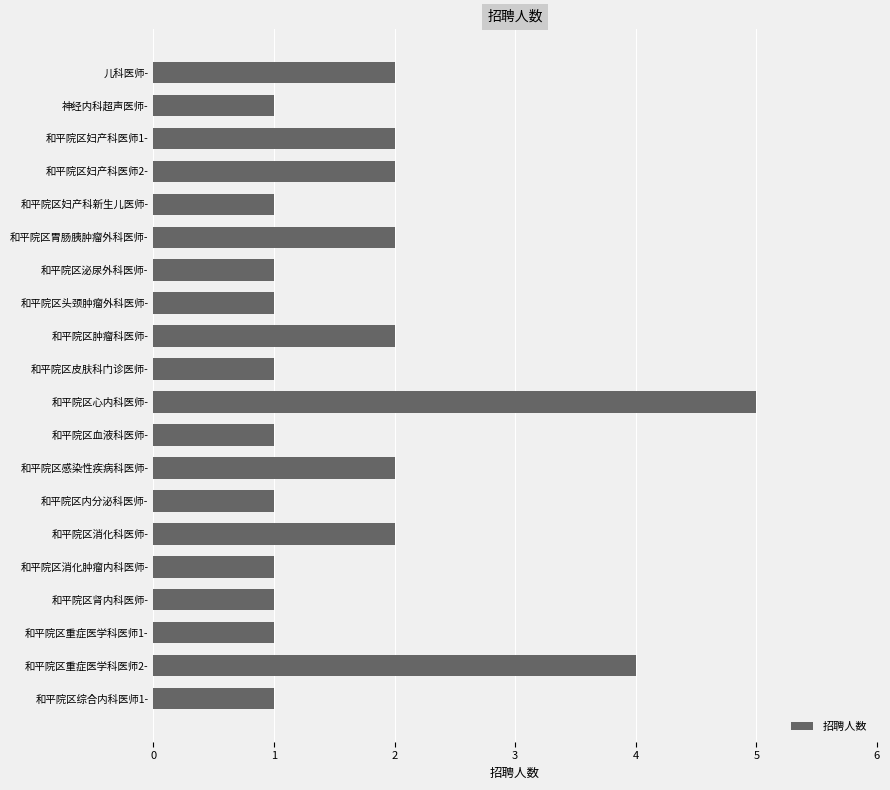

What is the ratio of the value at 和平院区消化科医师- to the value at 和平院区消化肿瘤内科医师-?

2.0